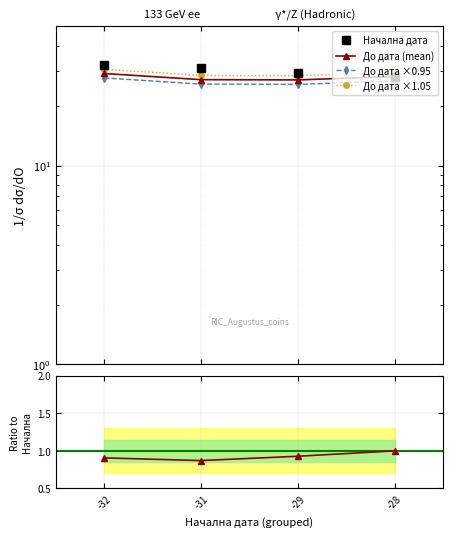

What is the difference between the maximum and minimum values in the До дата ×0.95 series?

2.0